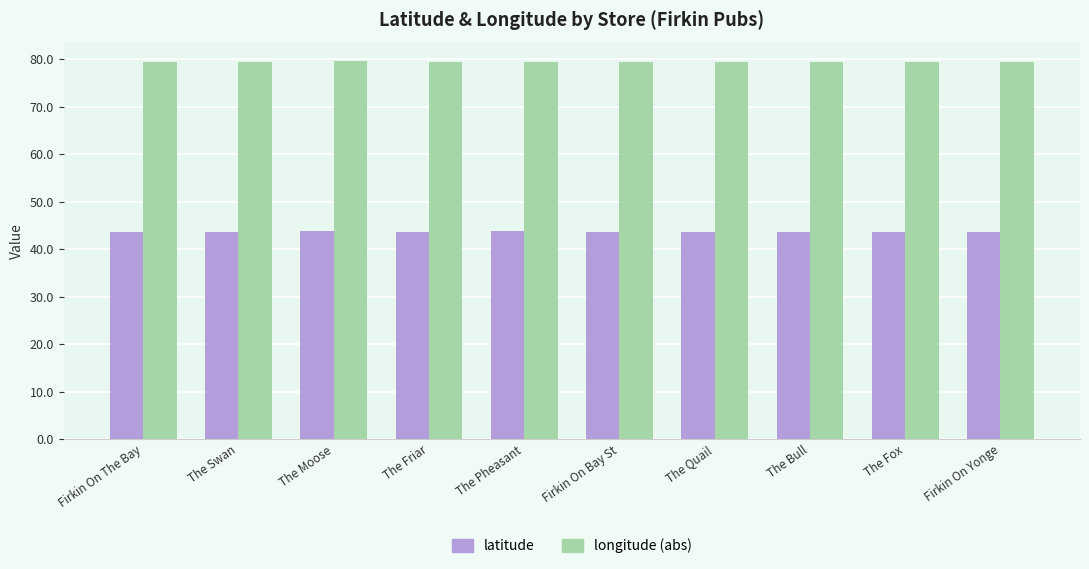

At Firkin On Bay St, list the series in order from smallest to largest.

latitude, longitude (abs)